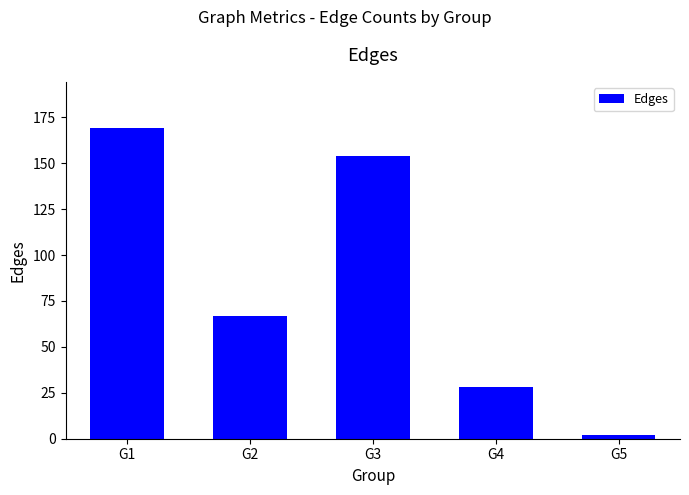

Count the number of categories in the chart.

5